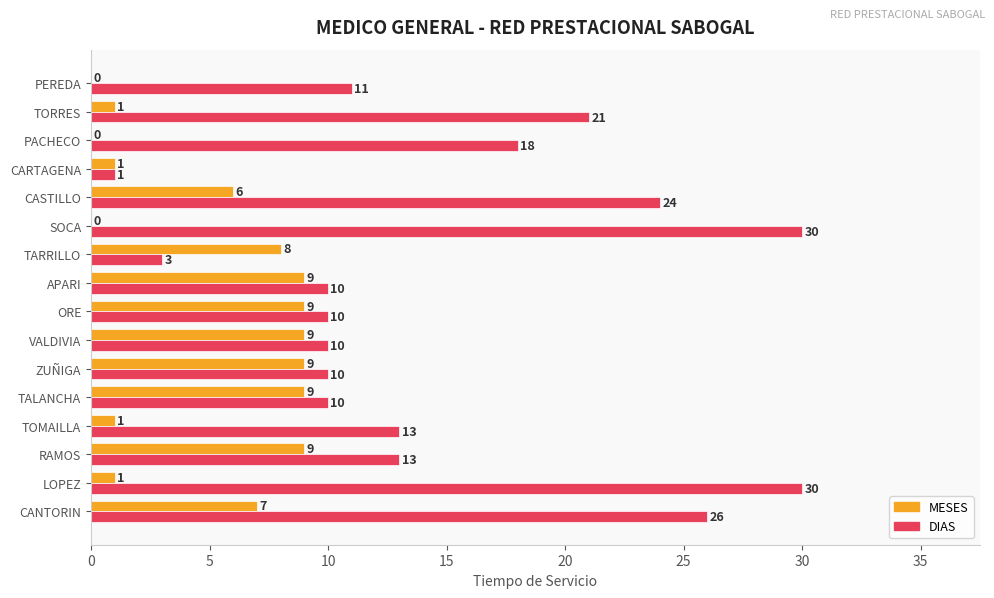

What is the sum of all MESES values?

79